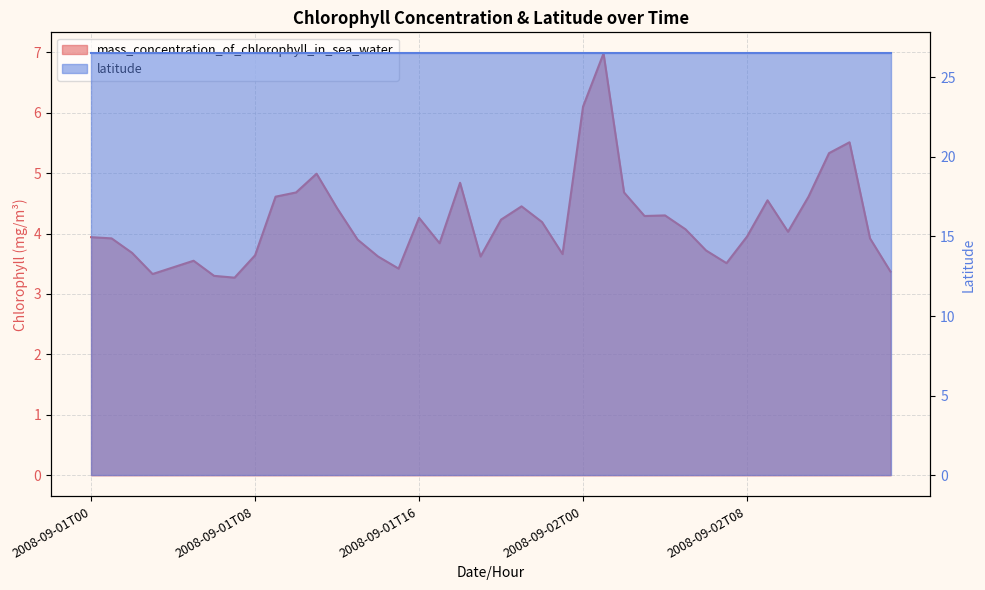

Approximately how many times larger is the value at 2008-09-02T01 compared to 2008-09-01T02?

1.9